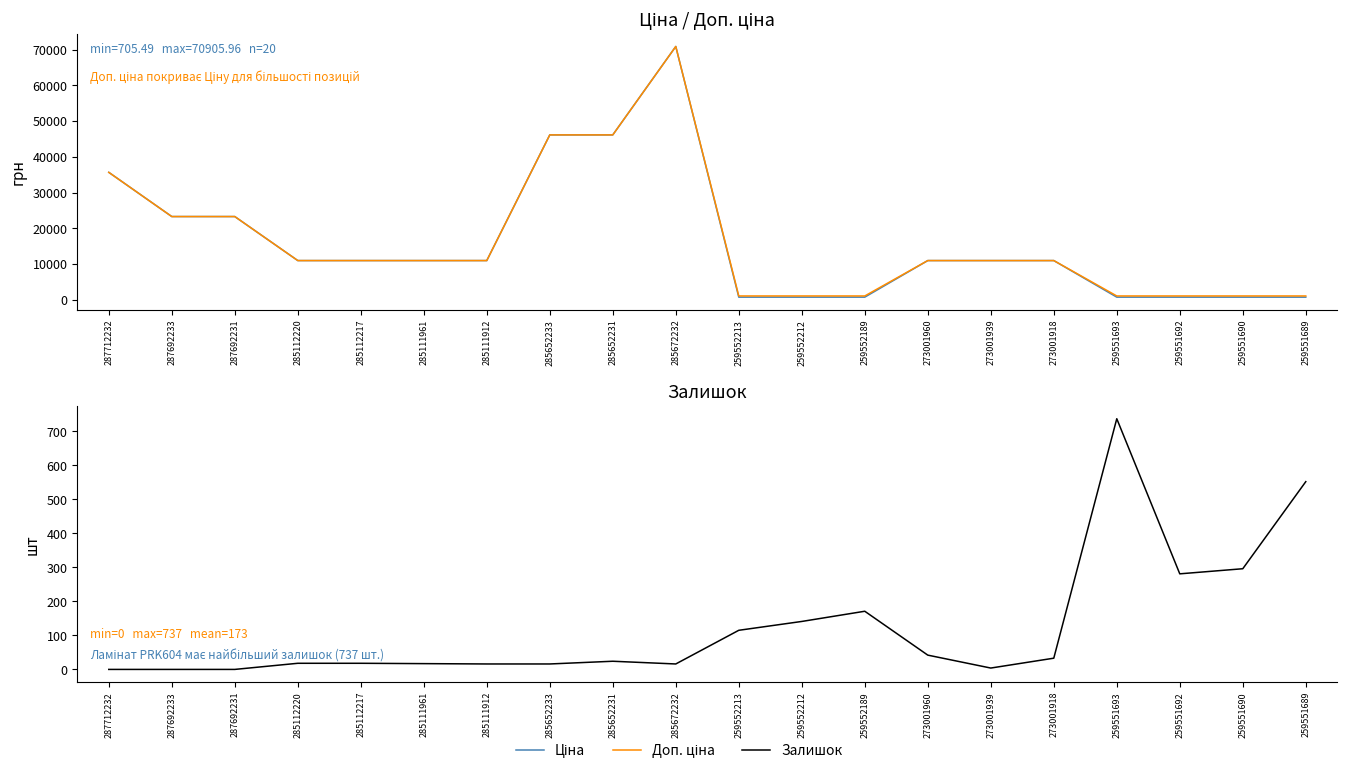

True or false: Залишок has a value of 0.0 at 287692231.

True